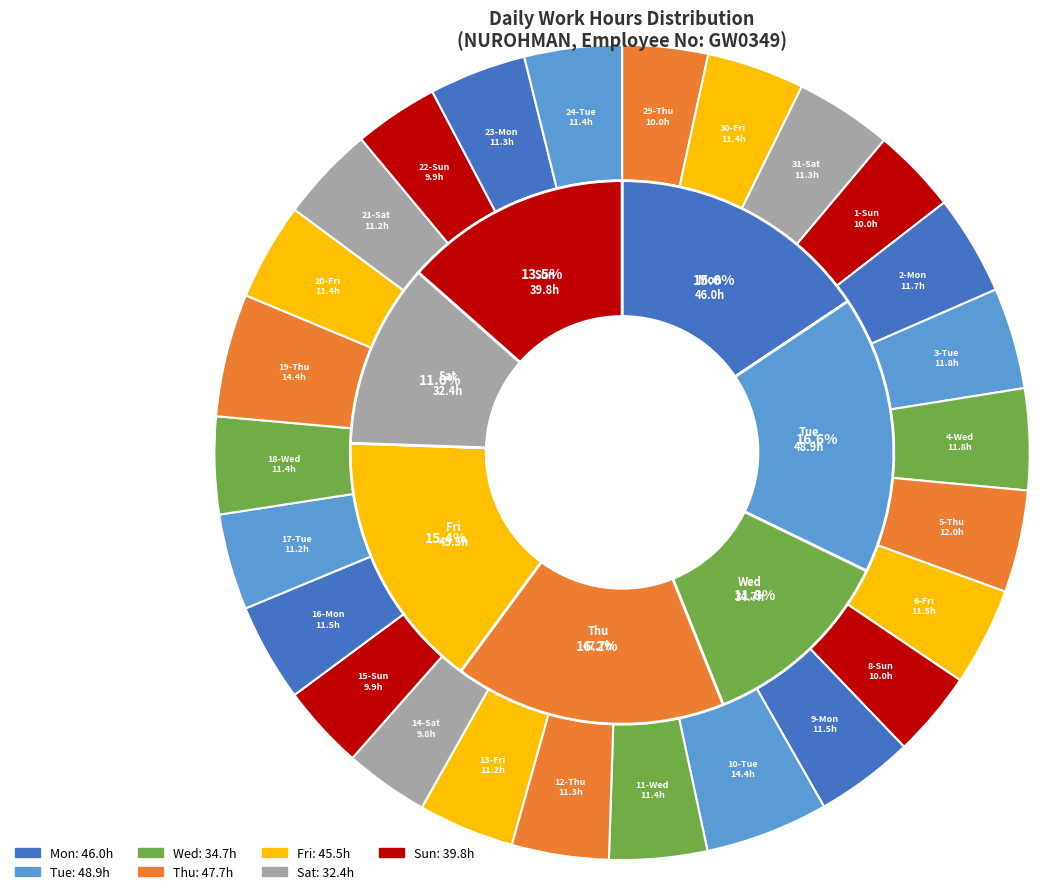

Does 13-Fri account for over 50% of the chart?

No